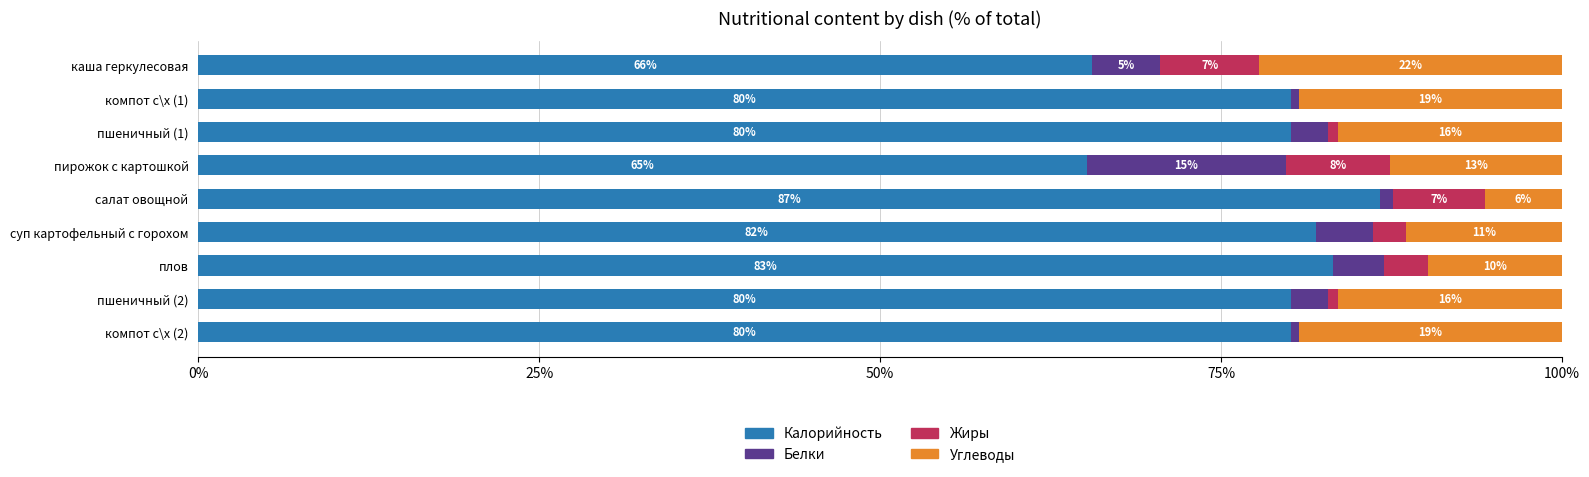

What are all the series names shown in the legend?

Калорийность, Белки, Жиры, Углеводы